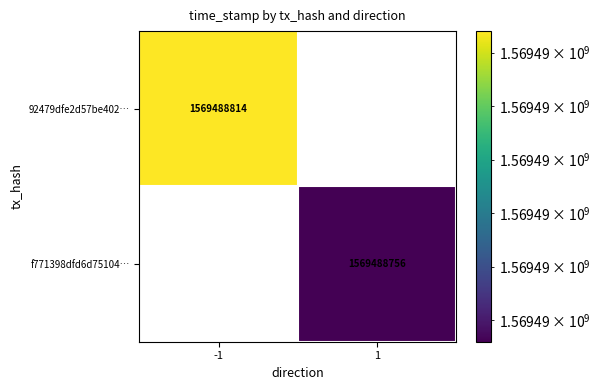

What is the maximum value shown in the chart?

1569488814